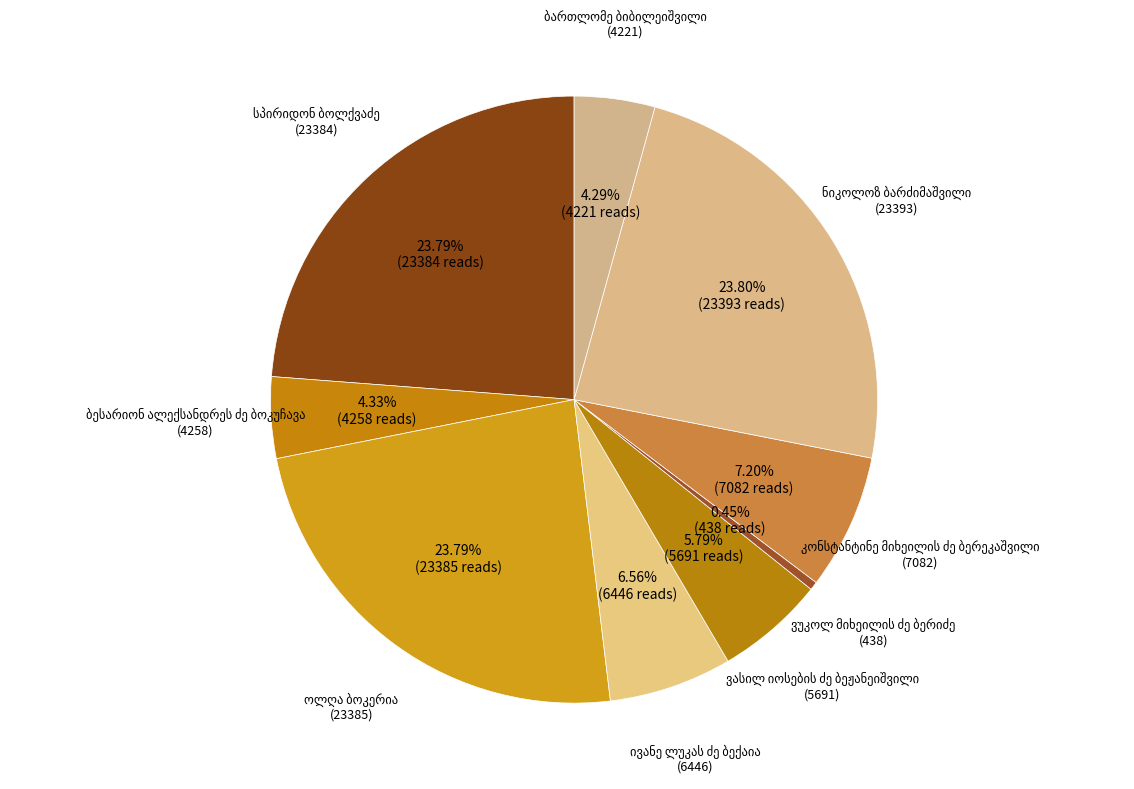

Does any single category account for the majority?

No